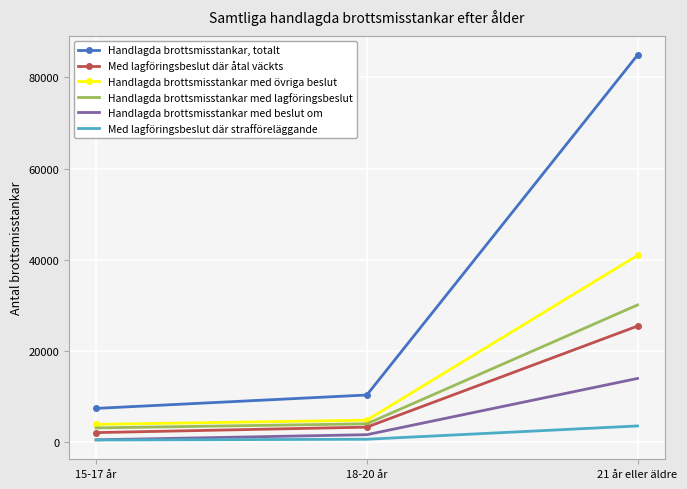

True or false: Handlagda brottsmisstankar med lagföringsbeslut has a value of 3060 at 15-17 år.

True